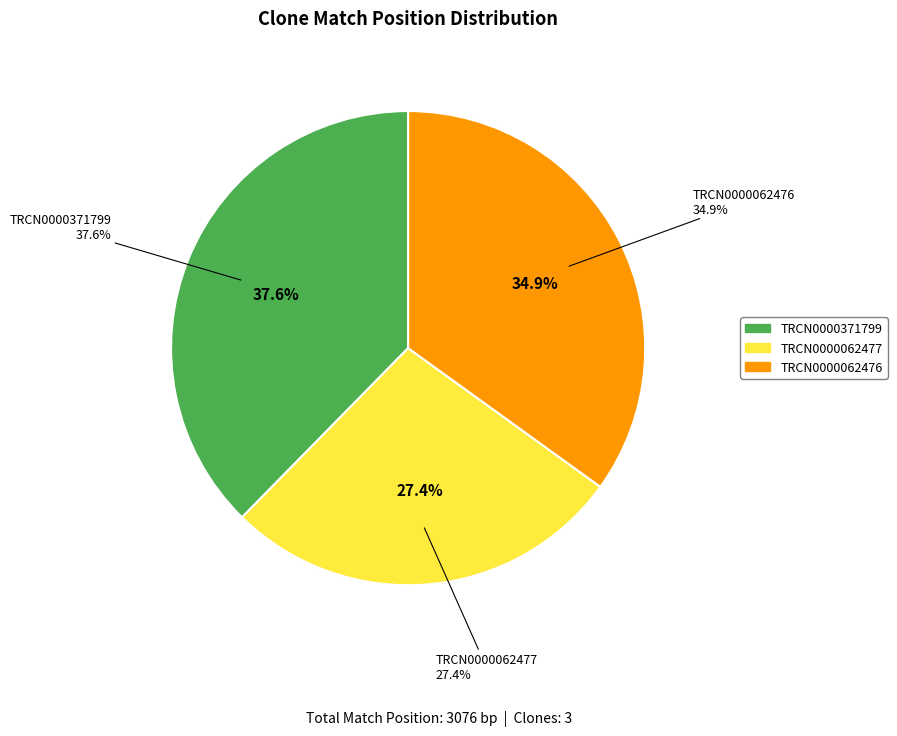

How many slices are in this pie chart?

3